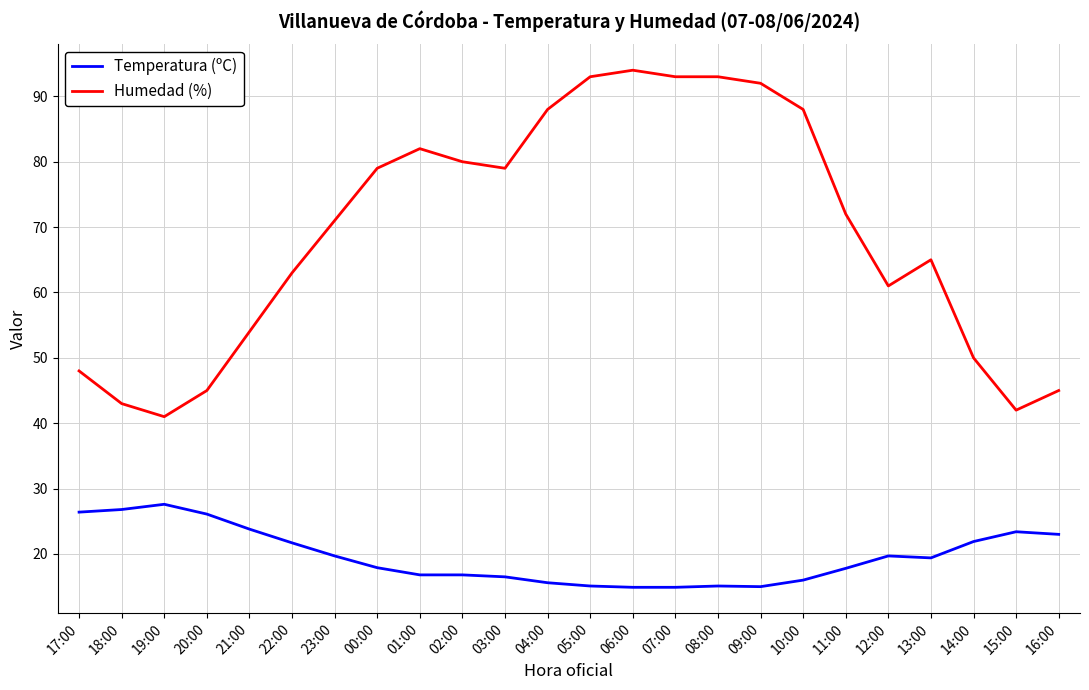

What is the minimum value for Temperatura (ºC)?

14.9